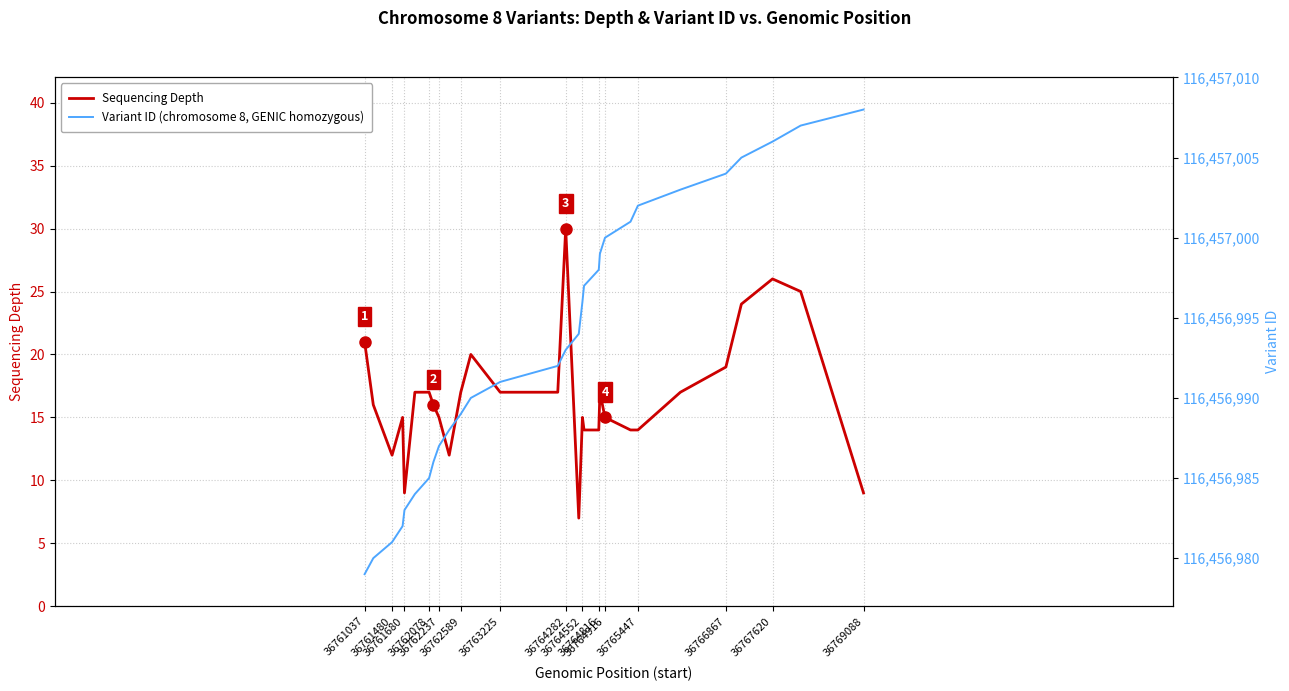

What is the highest value of the Sequencing Depth series?

30